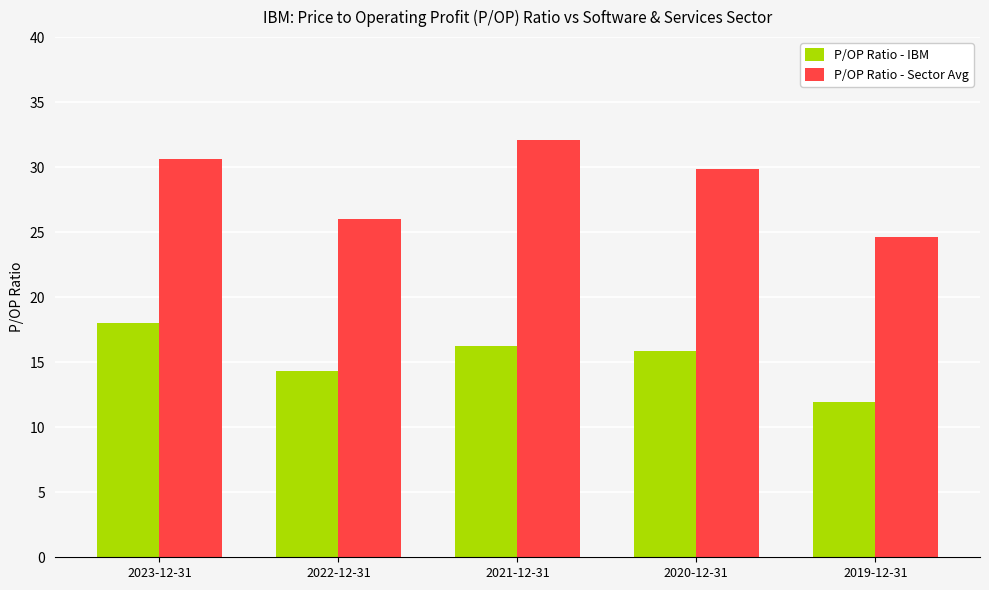

What value does the P/OP Ratio - Sector Avg series have at 2023-12-31?

30.6